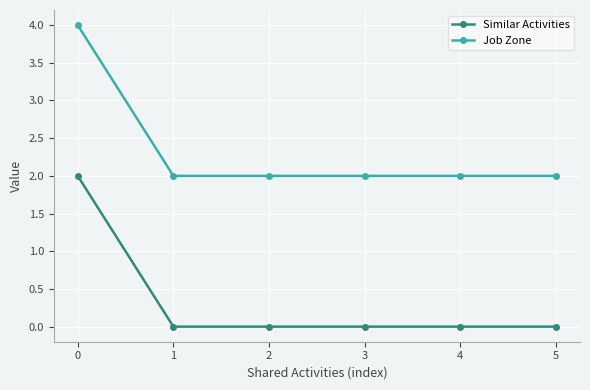

True or false: Job Zone and Similar Activities cross at least once.

False